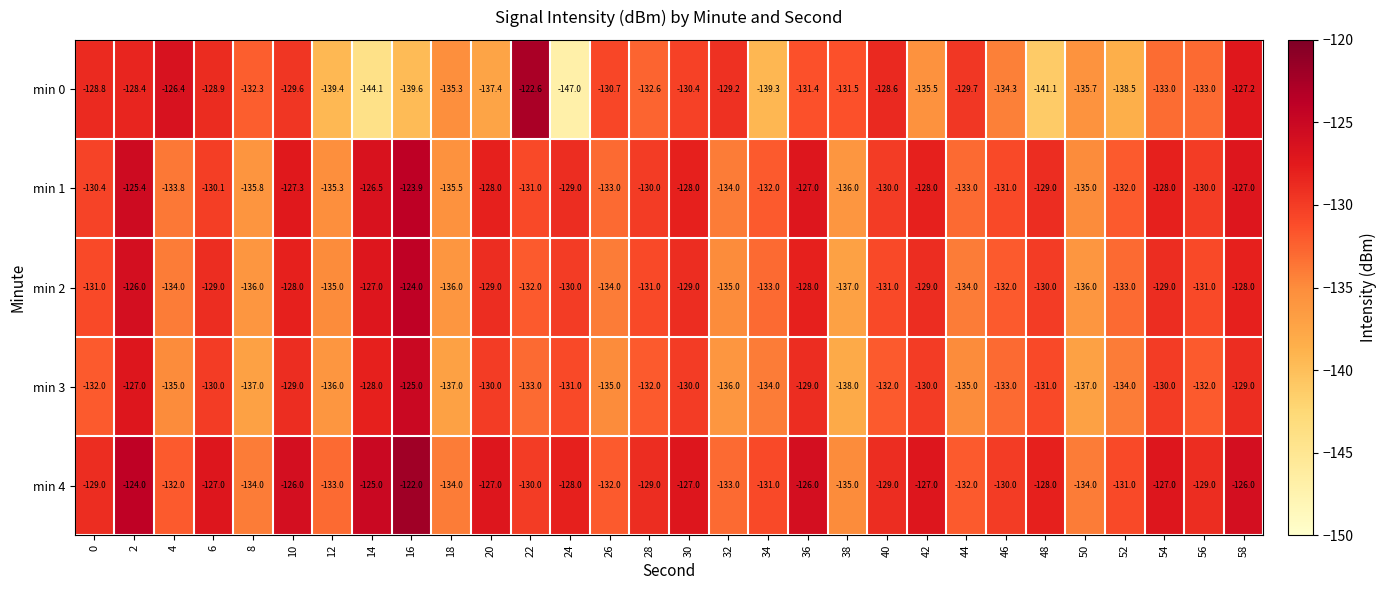

What is the approximate value of min 2 at 32?

-135.0